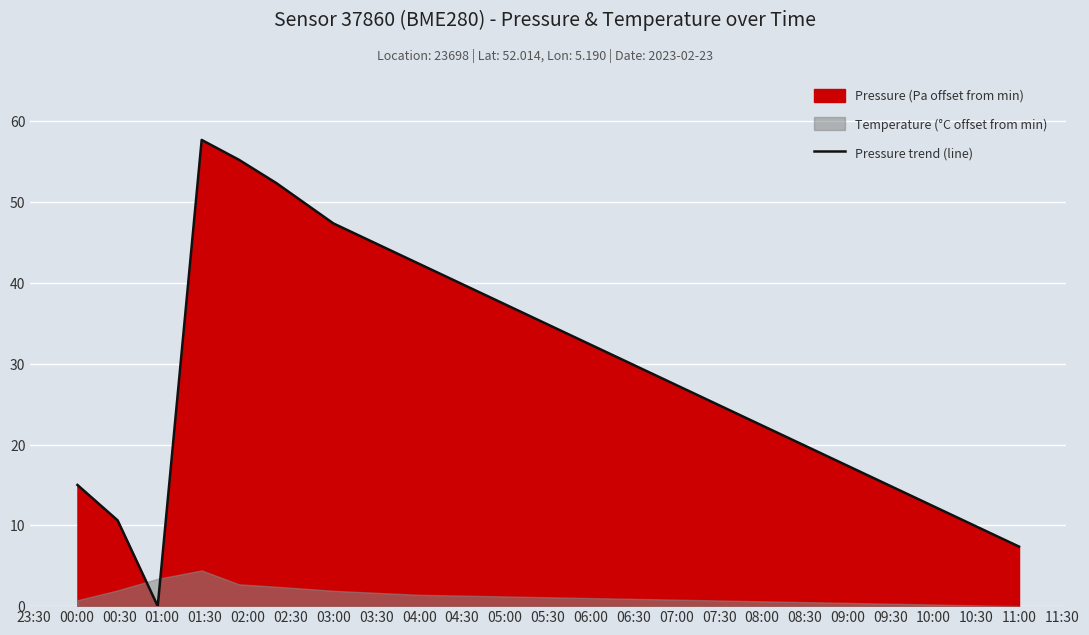

The Pressure trend (line) series shows 22.9 at 09:00. True or false?

False